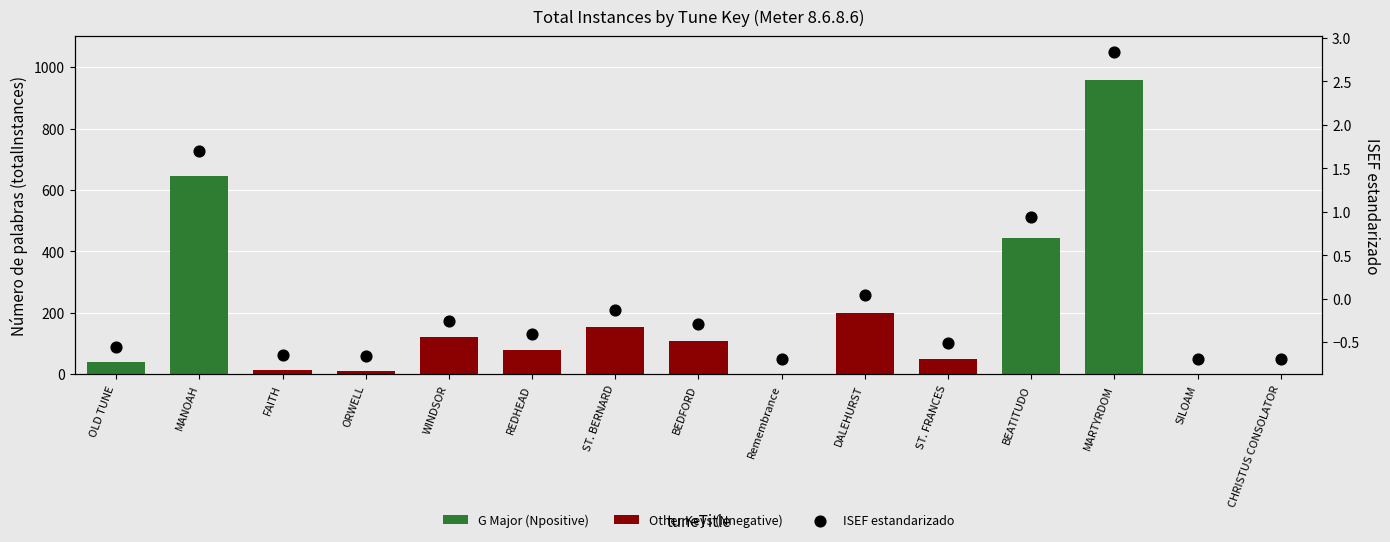

At which category is the sum across all series the highest?

MARTYRDOM